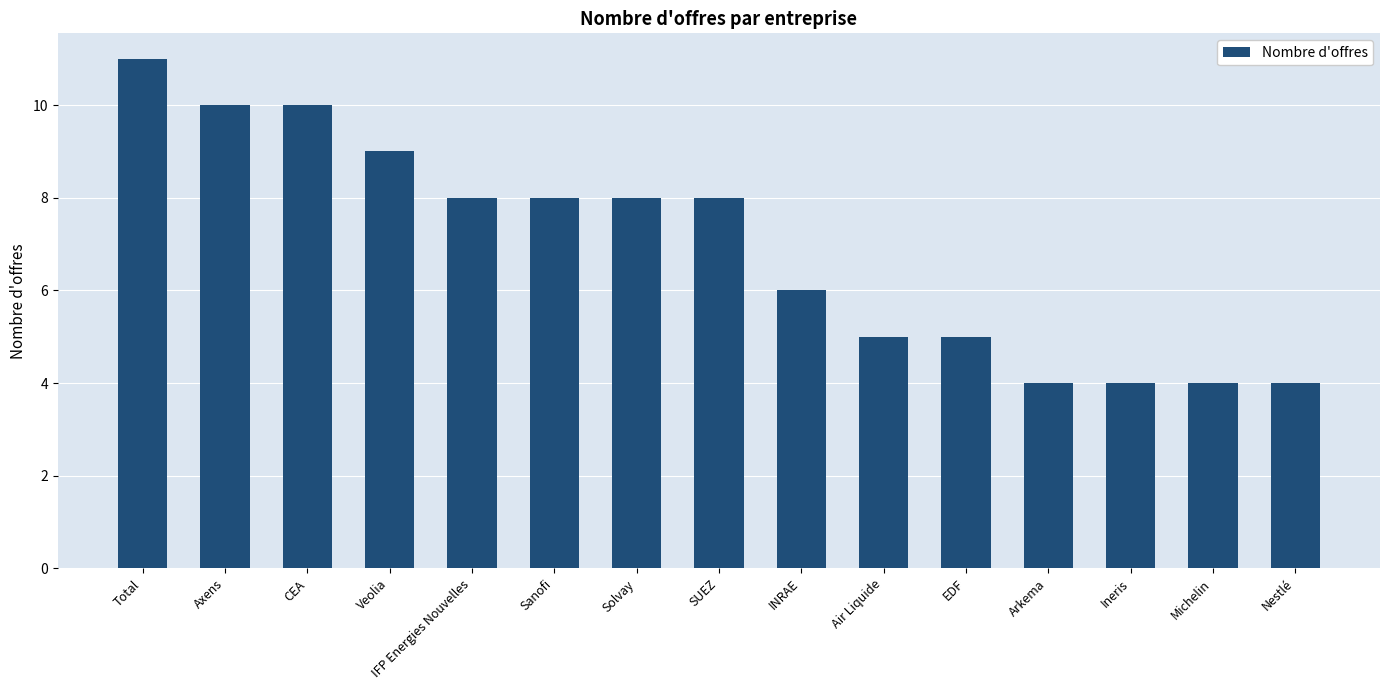

True or false: the data shows 5 at EDF.

True